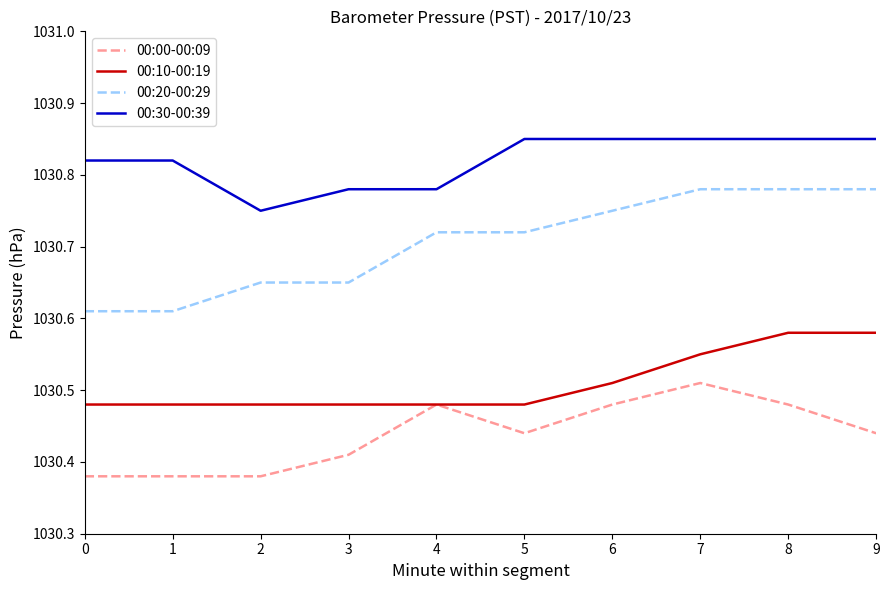

Rank the series by their average value, from lowest to highest.

00:00-00:09, 00:10-00:19, 00:20-00:29, 00:30-00:39